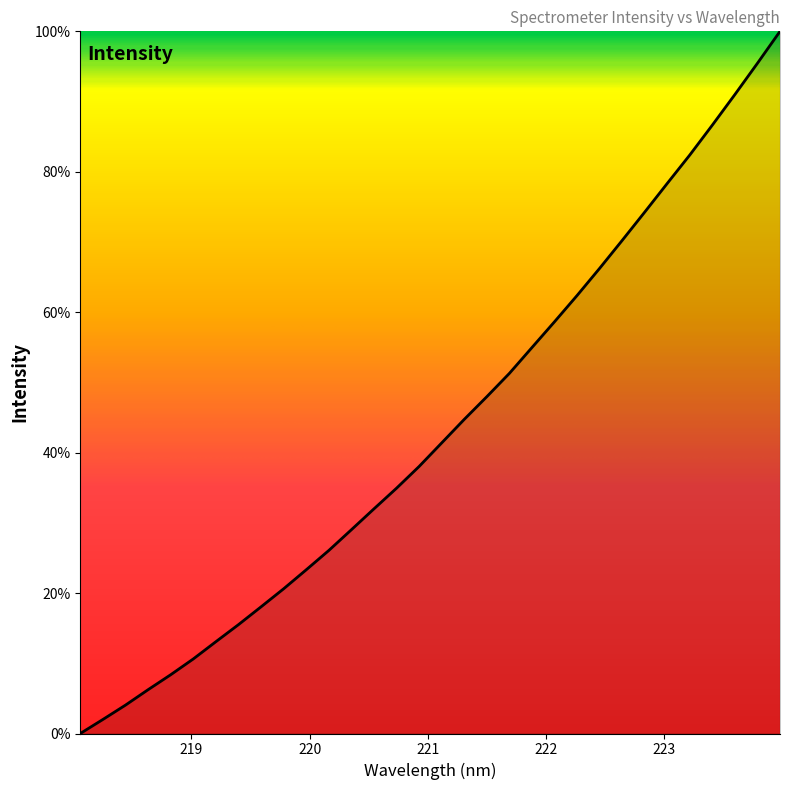

How many distinct data groups are displayed?

1